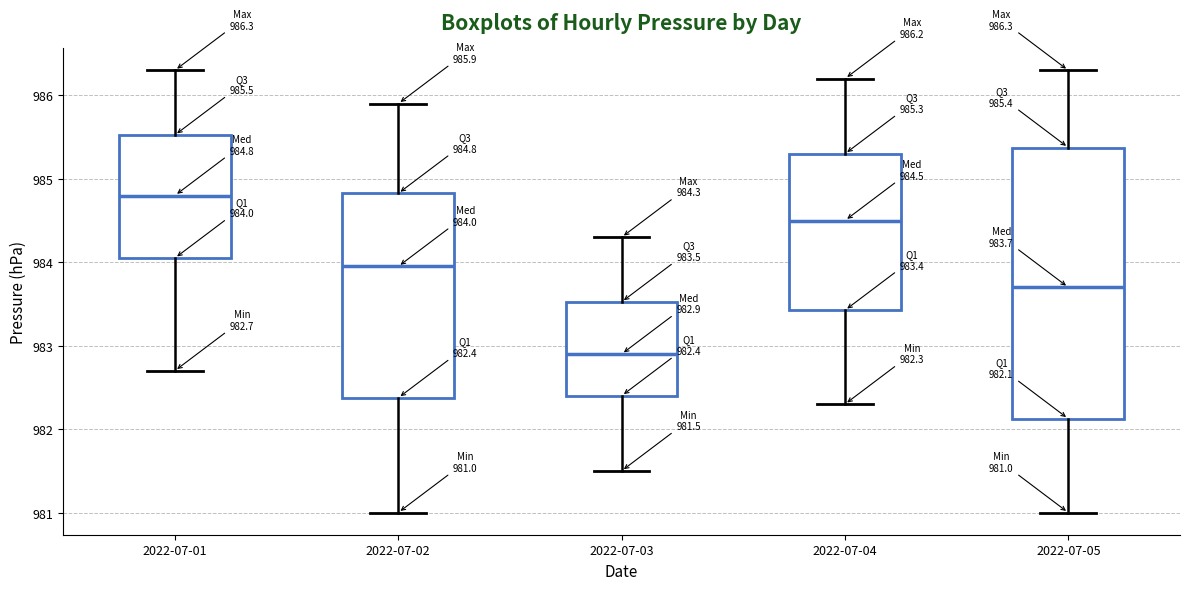

Which box's median line is the lowest?

2022-07-03